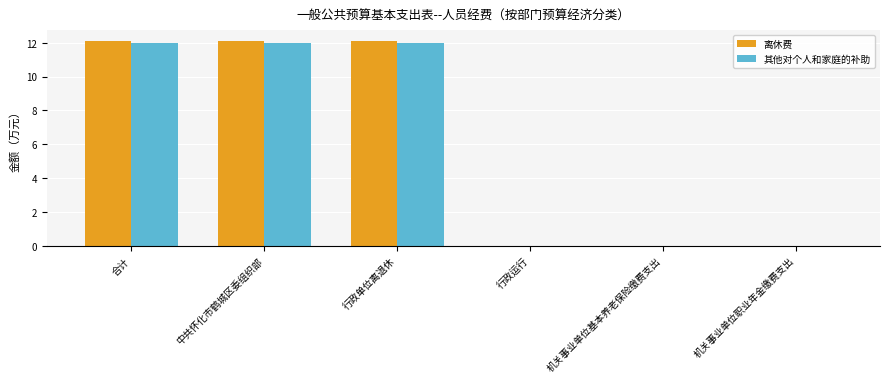

Which series changed the most between 合计 and 机关事业单位基本养老保险缴费支出?

离休费